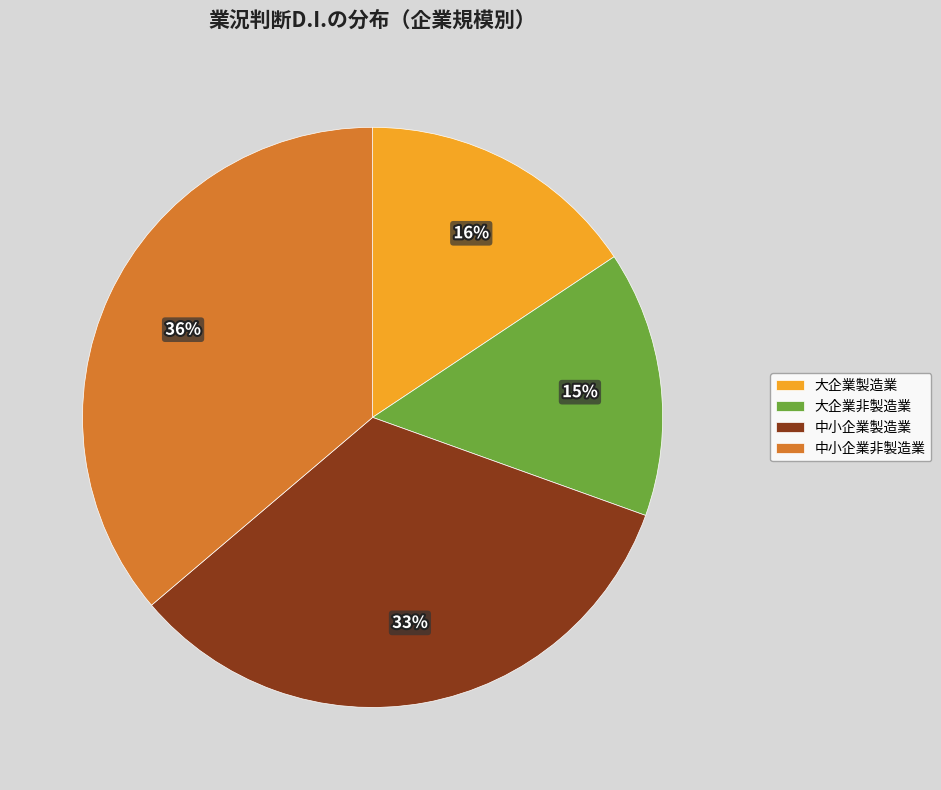

True or false: 大企業非製造業 accounts for 5% of the total.

False